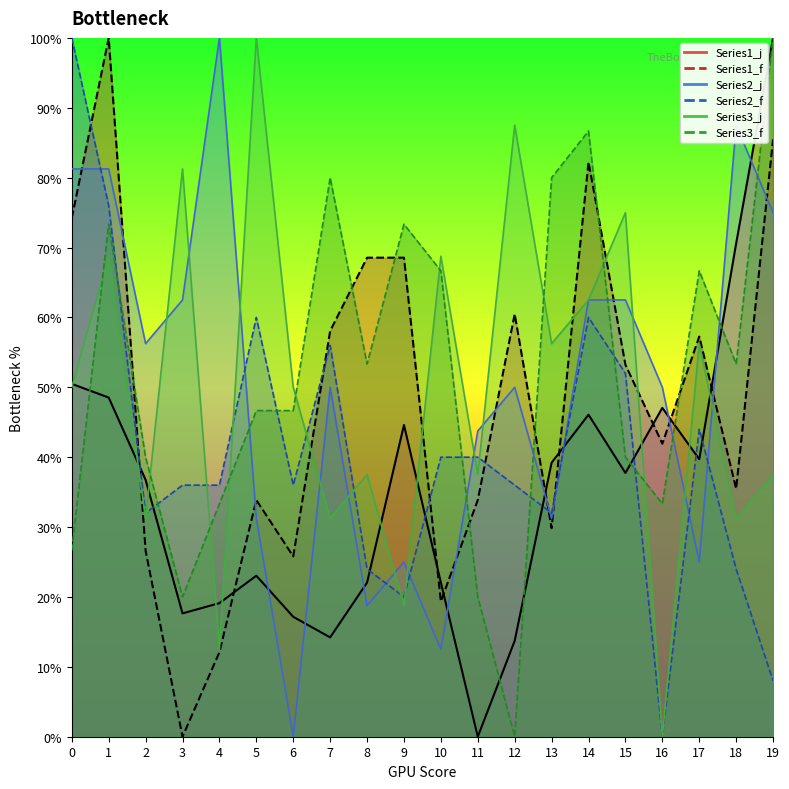

Which series has the largest range (max minus min)?

Series1_j